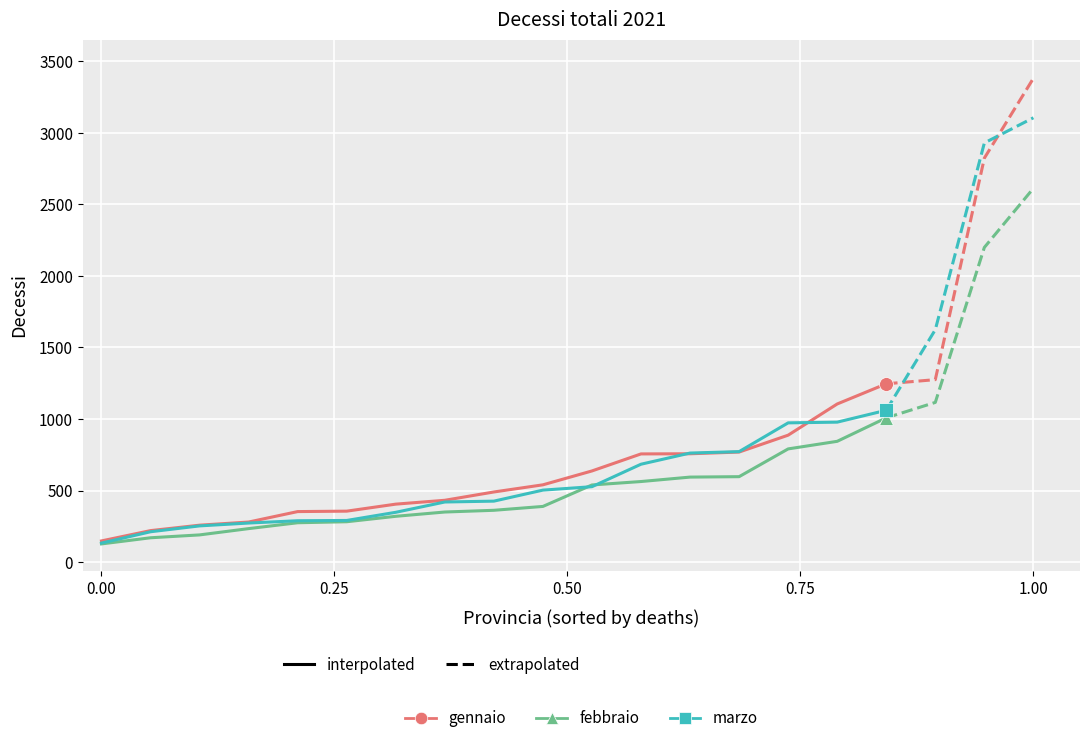

List the series in order of their overall mean, lowest first.

febbraio, marzo, gennaio